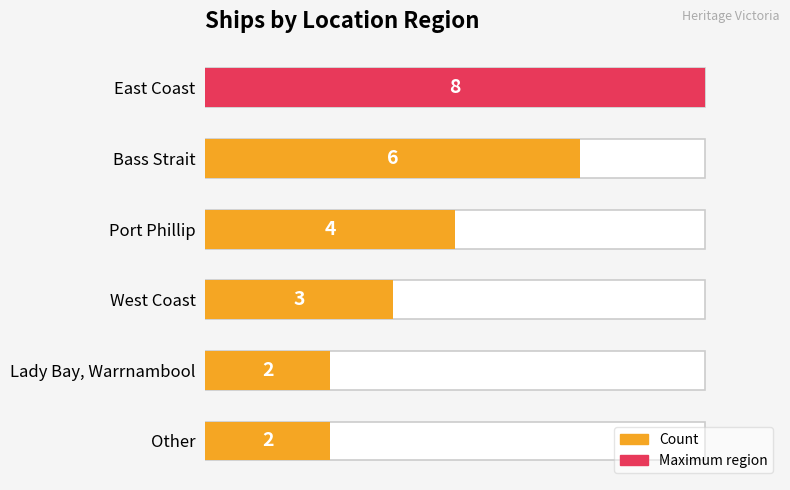

Does the chart contain stacked bars?

No